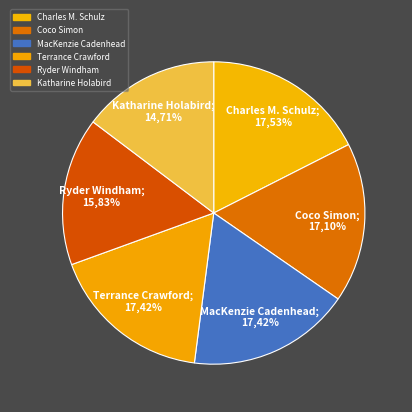

Does Ryder Windham (65658206) account for over 50% of the chart?

No